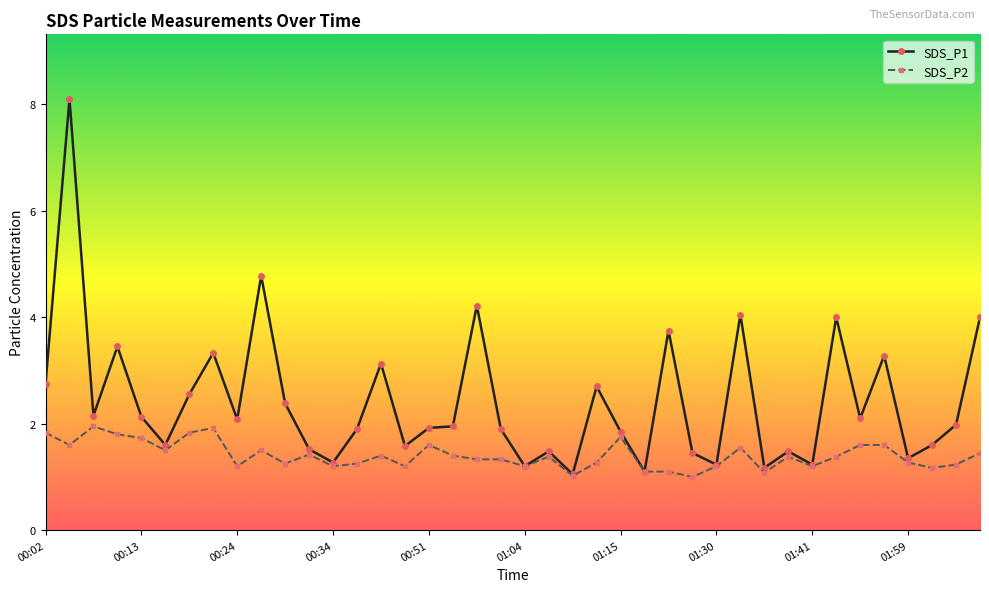

Rank the series by their maximum value, from highest to lowest.

SDS_P1, SDS_P2